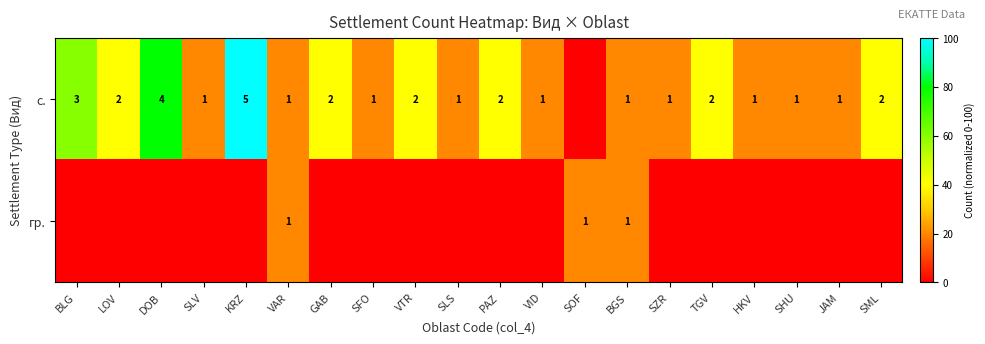

At which category is the sum across all series the highest?

KRZ